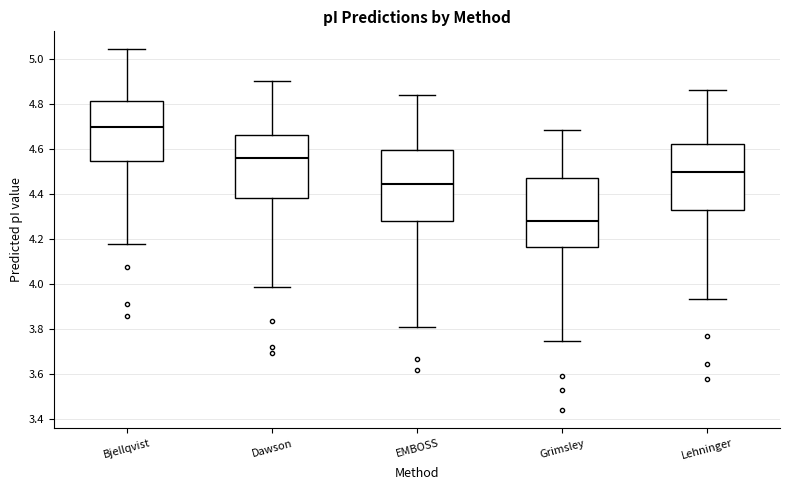

Which box has the highest median line?

Bjellqvist